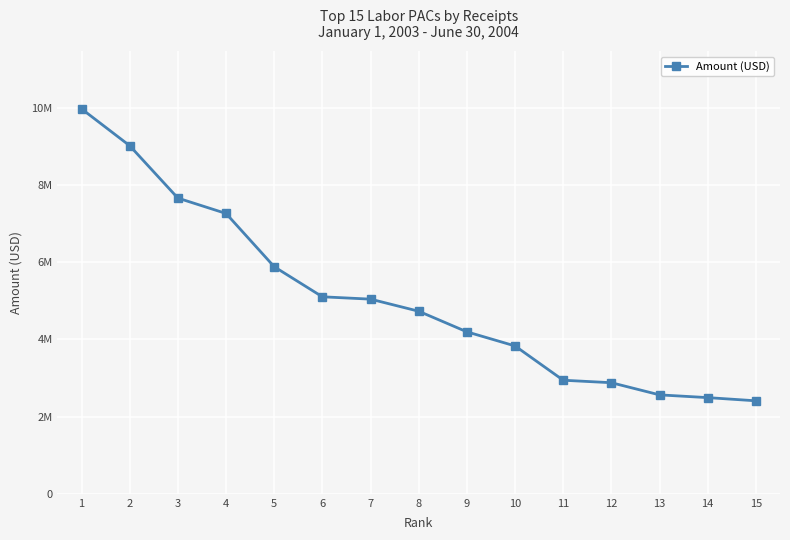

How many series are shown in this chart?

1